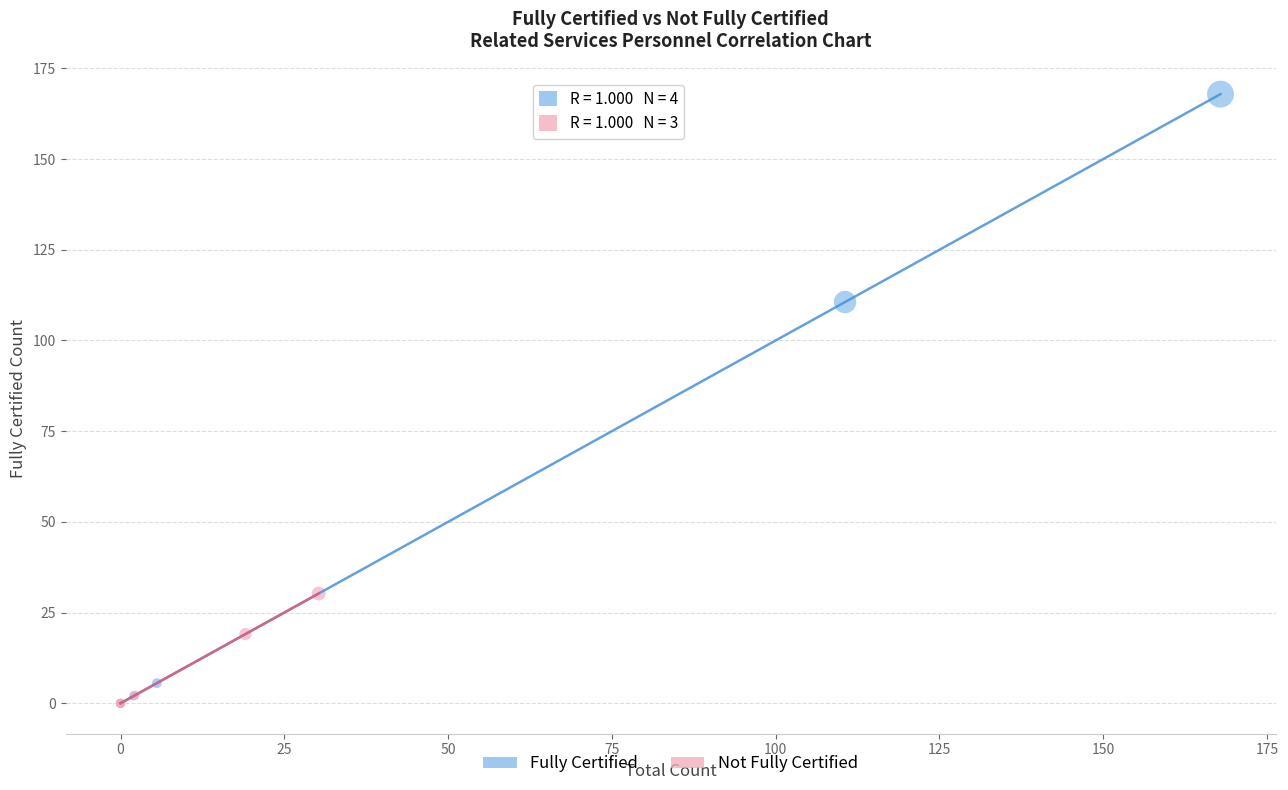

What are all the series names shown in the legend?

Fully Certified, Not Fully Certified